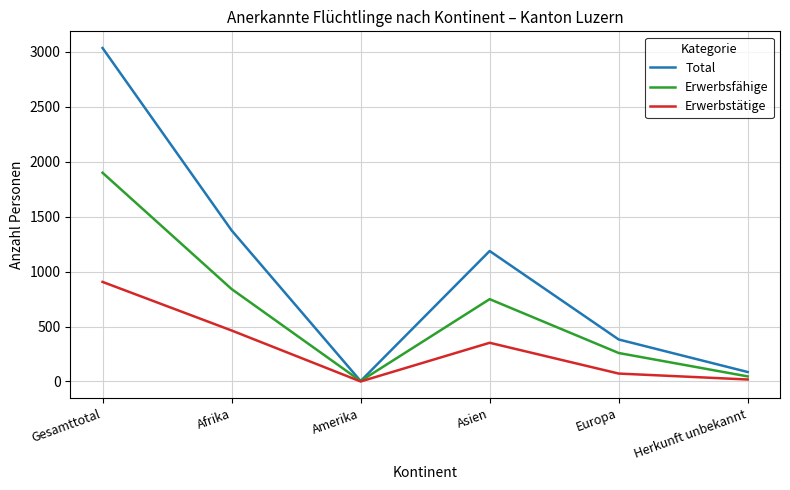

At which label is Total closest to 1519?

Afrika